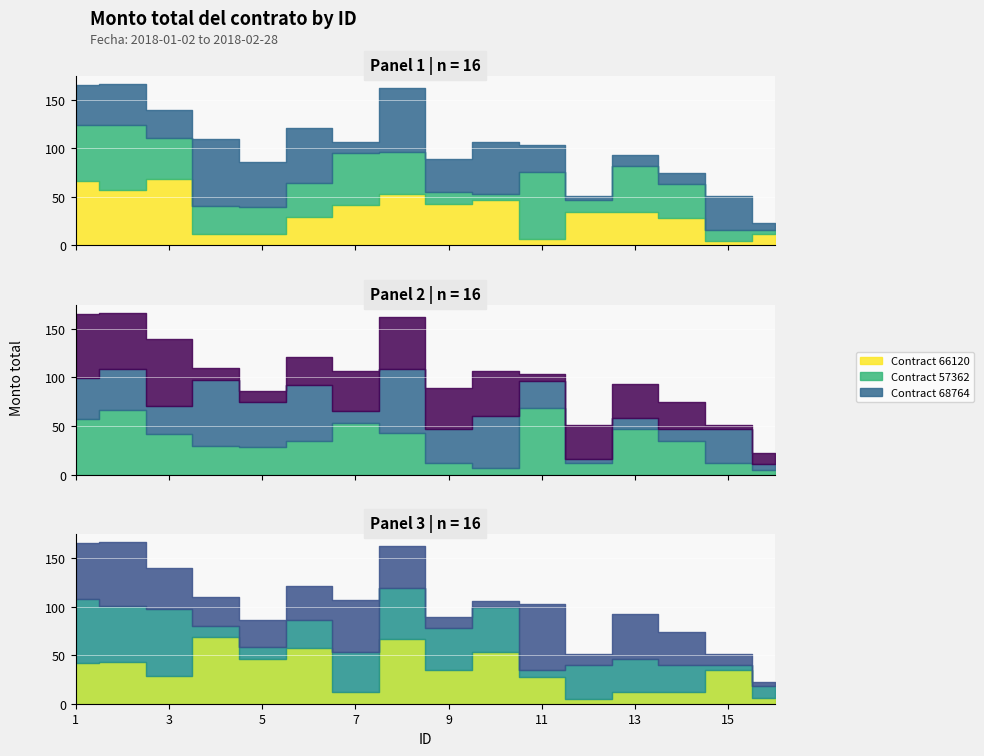

Is it true that Contract 66120 equals 61051.7 at 12?

False